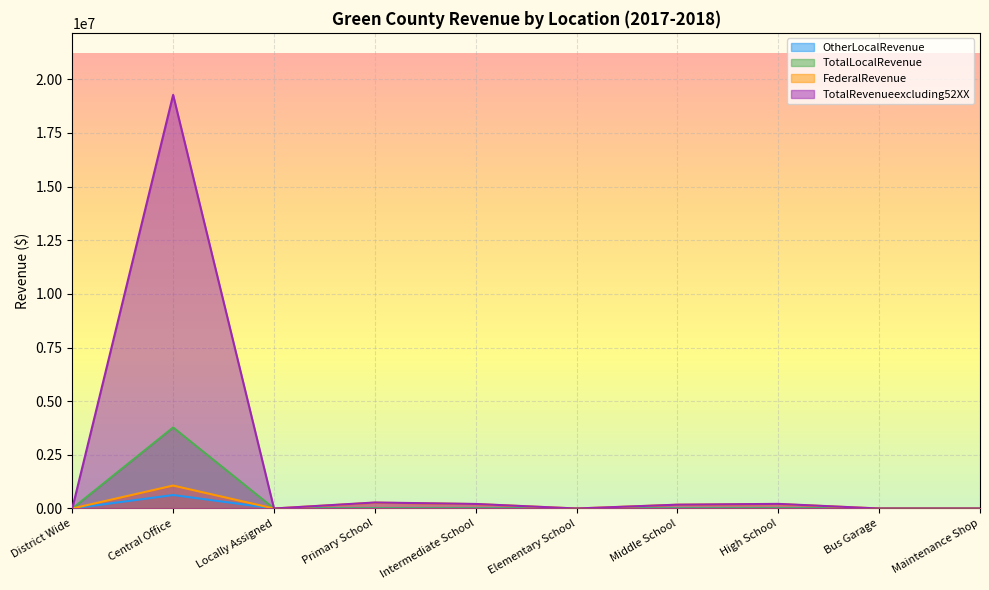

Reading left to right, transcribe all the data shown in this chart.

OtherLocalRevenue: District Wide=0.0	Central Office=627983.6	Locally Assigned=0.0	Primary School=10548.7	Intermediate School=7034.6	Elementary School=0.0	Middle School=3766.8	High School=10877.2	Bus Garage=0.0	Maintenance Shop=0.0
TotalLocalRevenue: District Wide=0.0	Central Office=3776366.5	Locally Assigned=0.0	Primary School=10548.7	Intermediate School=7034.6	Elementary School=0.0	Middle School=3766.8	High School=10877.2	Bus Garage=0.0	Maintenance Shop=0.0
FederalRevenue: District Wide=0.0	Central Office=1068567.4	Locally Assigned=0.0	Primary School=268945.8	Intermediate School=204869.2	Elementary School=0.0	Middle School=174432.6	High School=204582.2	Bus Garage=0.0	Maintenance Shop=0.0
TotalRevenueexcluding52XX: District Wide=0.0	Central Office=19273042.2	Locally Assigned=0.0	Primary School=279494.5	Intermediate School=211903.8	Elementary School=0.0	Middle School=178199.4	High School=215459.5	Bus Garage=0.0	Maintenance Shop=0.0